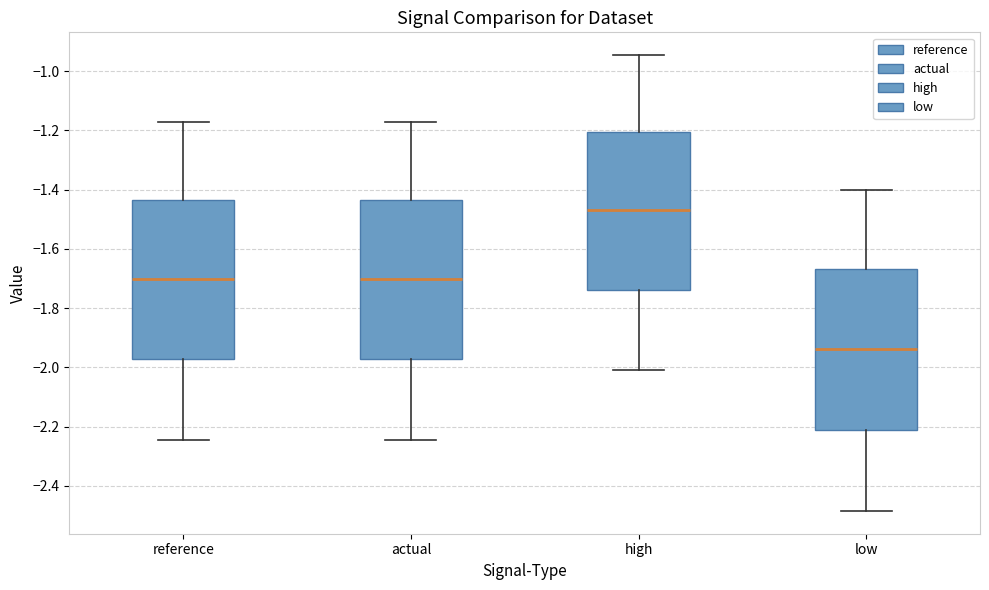

Which box has the lowest median line?

low